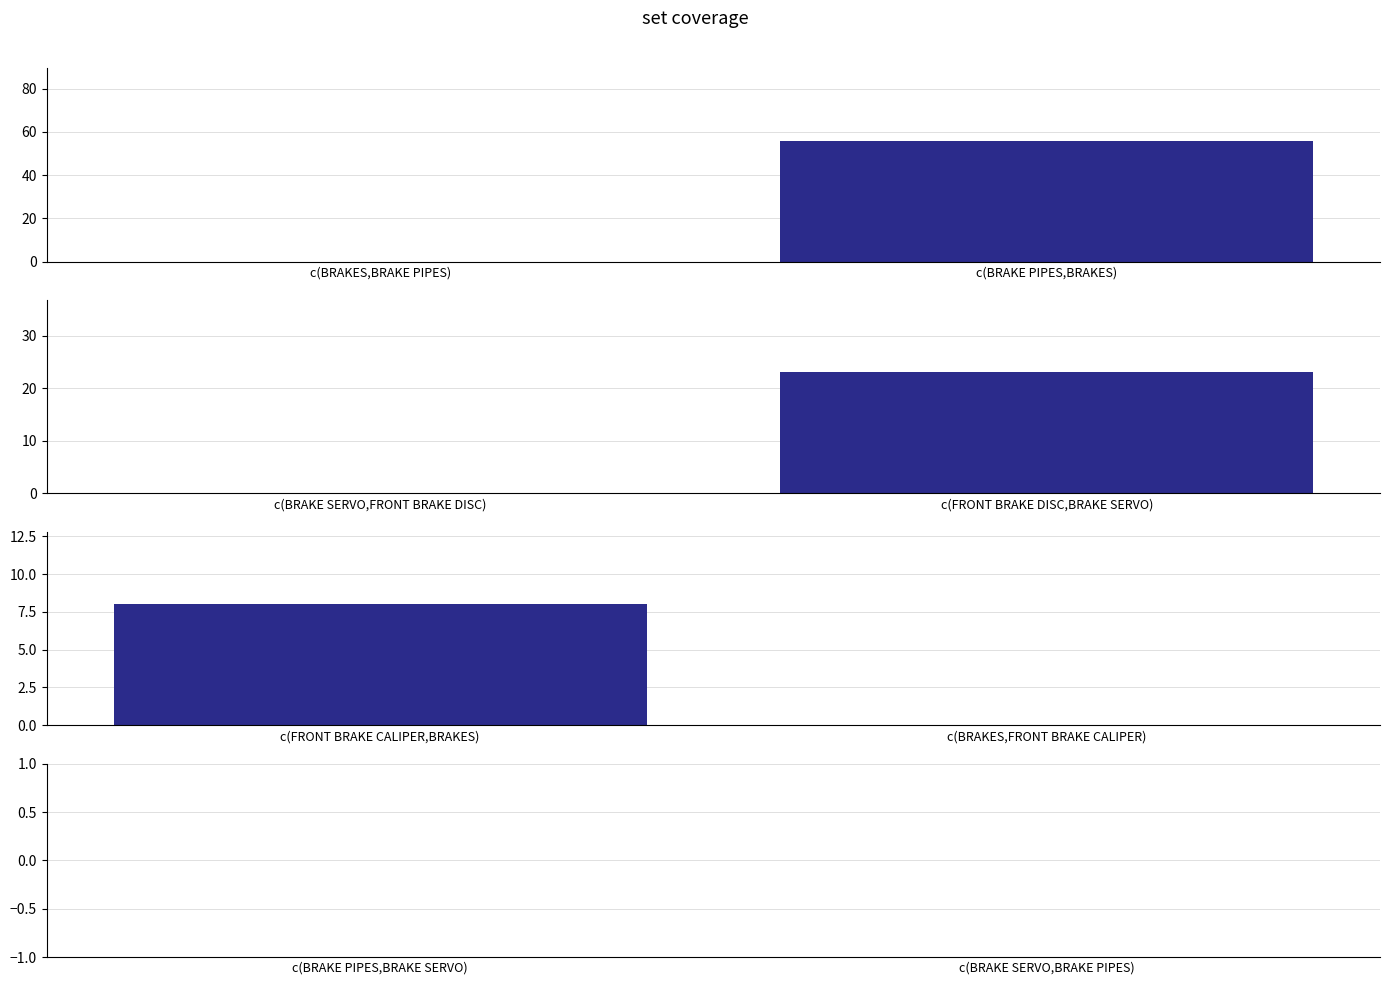

Is it true that the value at BRAKE PIPES AND HOSES is 2?

False